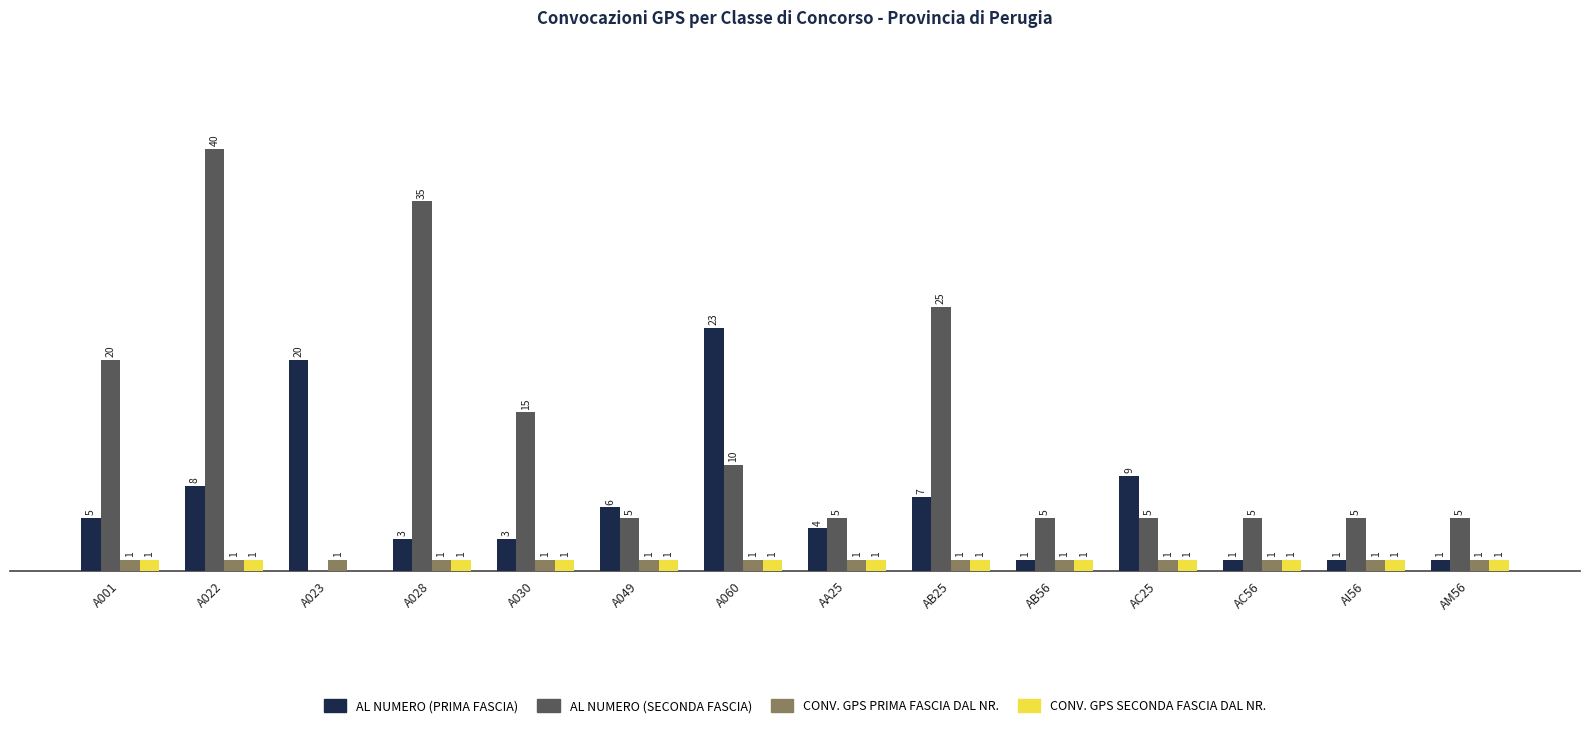

Are the bars grouped side by side (vs. stacked)?

Yes